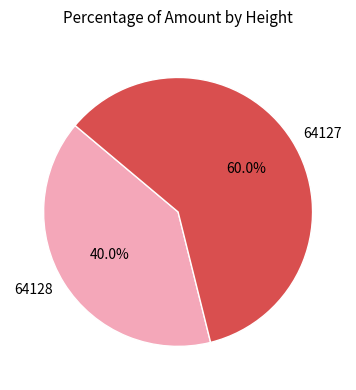

To the nearest percent, what portion does 64128 represent?

40%